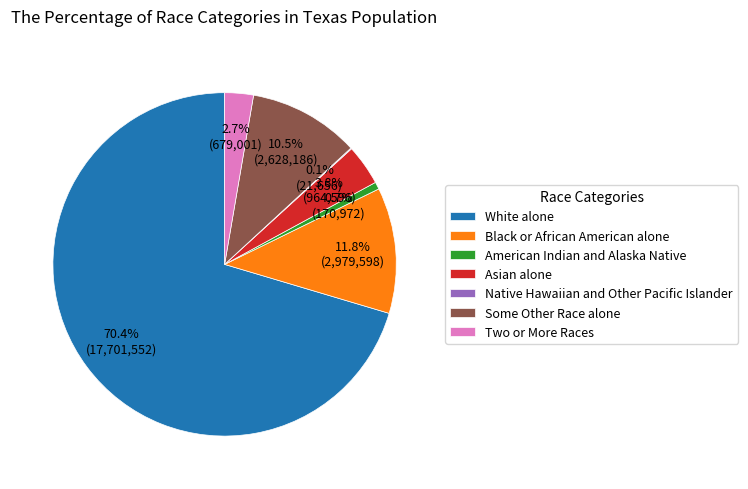

How much of the chart is everything except Black or African American alone?

88.2%